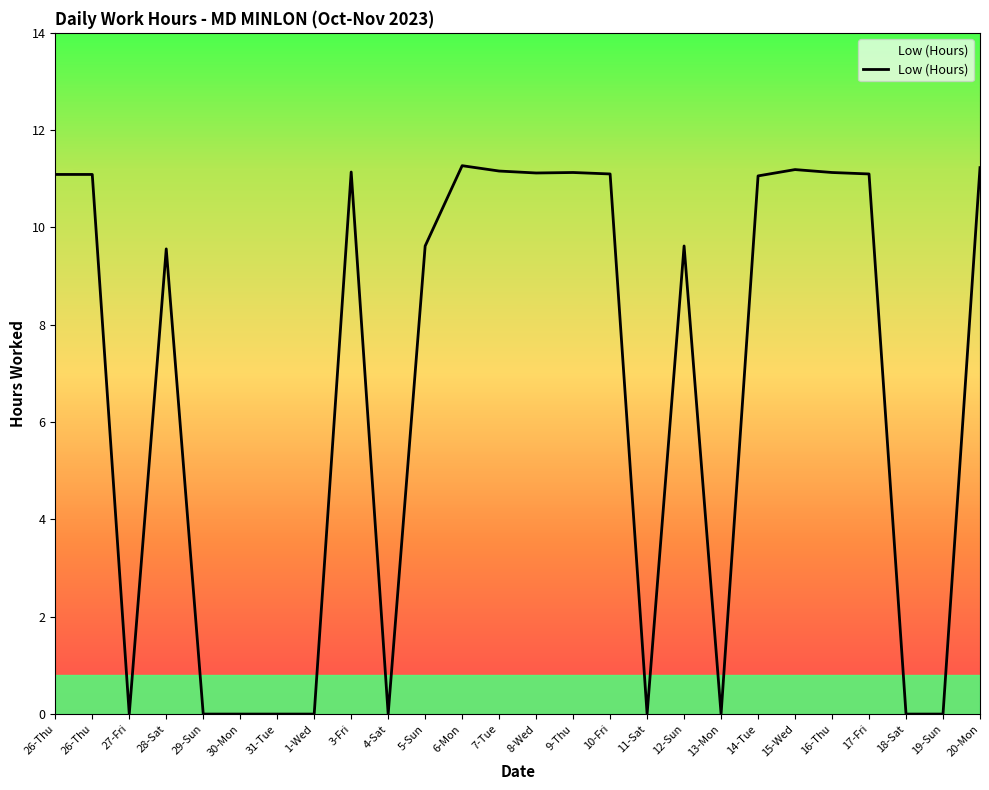

Rank the categories by value from highest to lowest.

6-Mon, 20-Mon, 15-Wed, 7-Tue, 3-Fri, 9-Thu, 16-Thu, 8-Wed, 10-Fri, 17-Fri, 26-Thu, 26-Thu, 14-Tue, 5-Sun, 12-Sun, 28-Sat, 27-Fri, 29-Sun, 30-Mon, 31-Tue, 1-Wed, 4-Sat, 11-Sat, 13-Mon, 18-Sat, 19-Sun